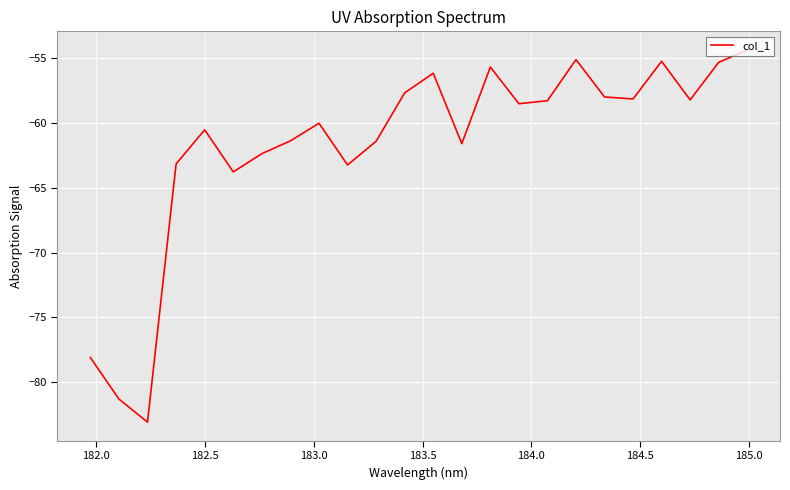

What is the average value?

-61.7